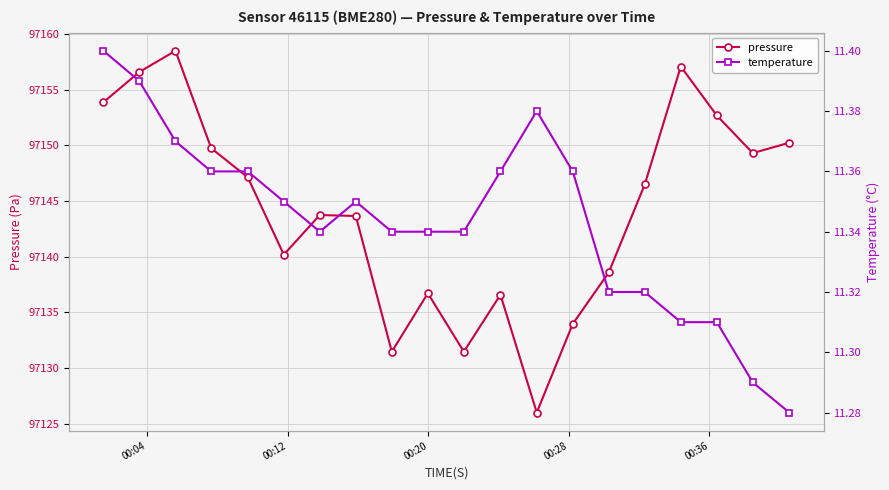

Rank the series by their average value, from lowest to highest.

temperature, pressure